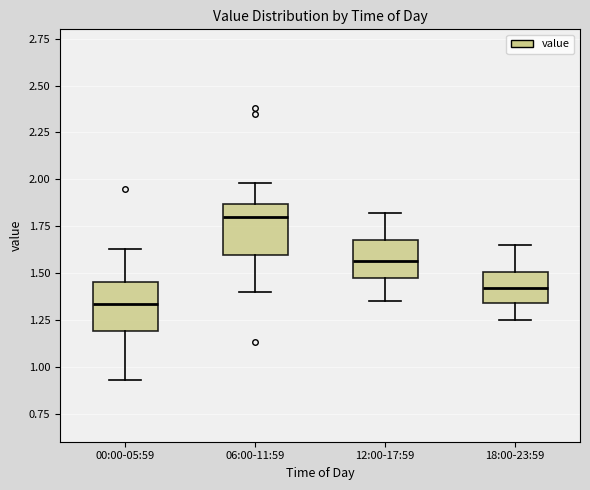

Reading left to right, read every box against the y-axis: the position of its median line, the range the box covers, and the ends of its whiskers. The values are not printed on the chart, so give them approximately, as read against the axis.

00:00-05:59: median 1.35, box 1.20 to 1.45, whiskers 0.95 to 1.65
06:00-11:59: median 1.80, box 1.60 to 1.85, whiskers 1.40 to 2.00
12:00-17:59: median 1.55, box 1.45 to 1.70, whiskers 1.35 to 1.80
18:00-23:59: median 1.40, box 1.35 to 1.50, whiskers 1.25 to 1.65